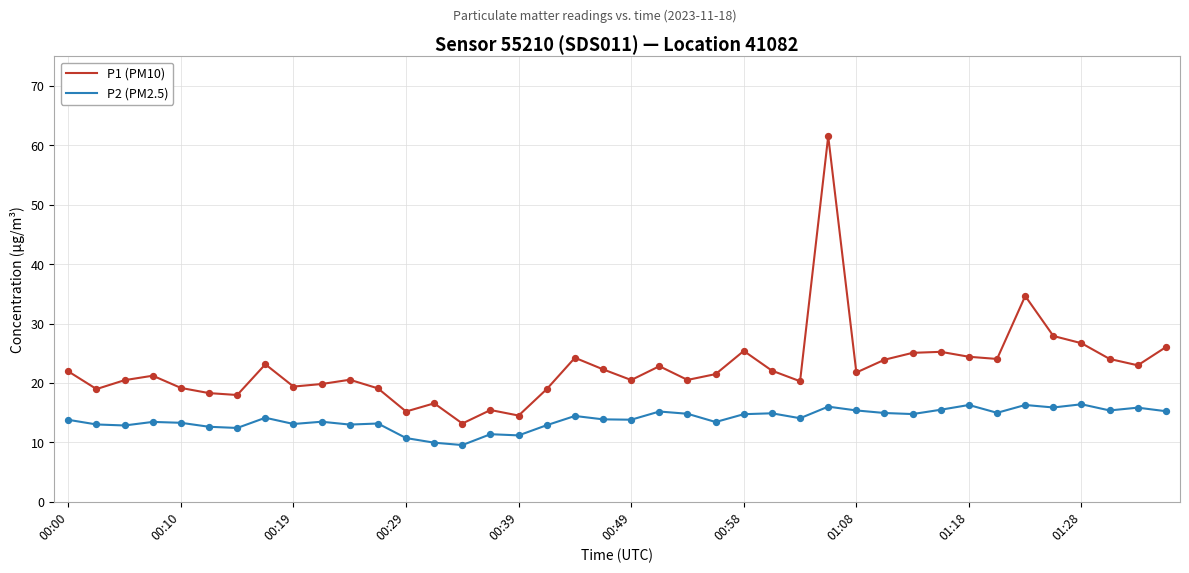

Which series has the largest total across all categories?

P1 (PM10)